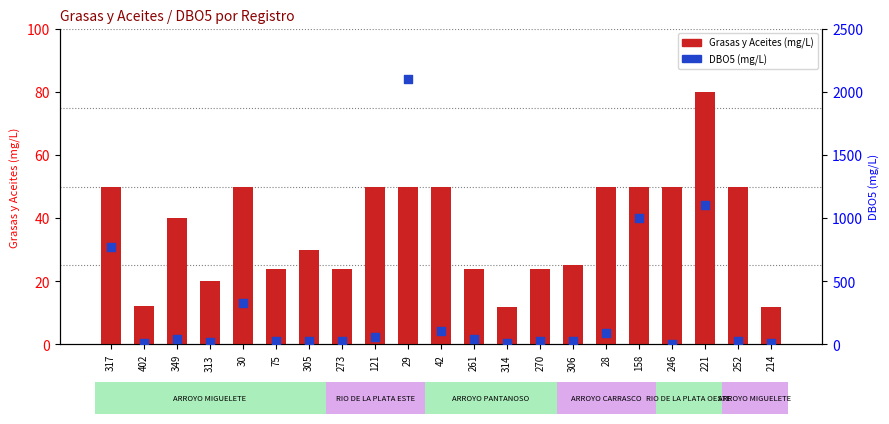

Is the value of DBO5 (mg/L) at 270 greater than the value of Grasas y Aceites (mg/L) at 306?

Yes